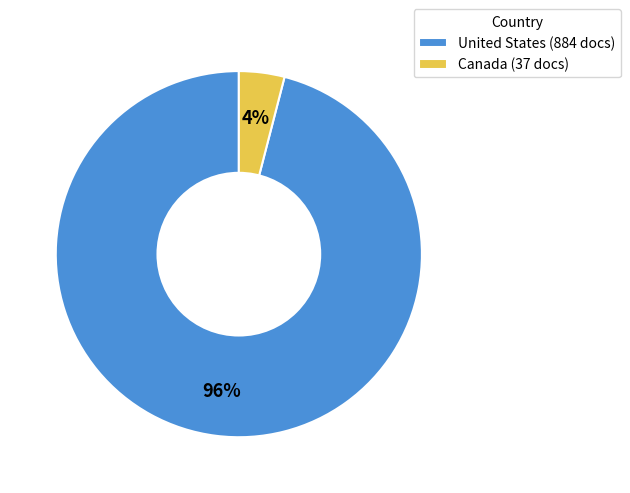

Which has a higher value, Canada (37 docs) or United States (884 docs)?

United States (884 docs)